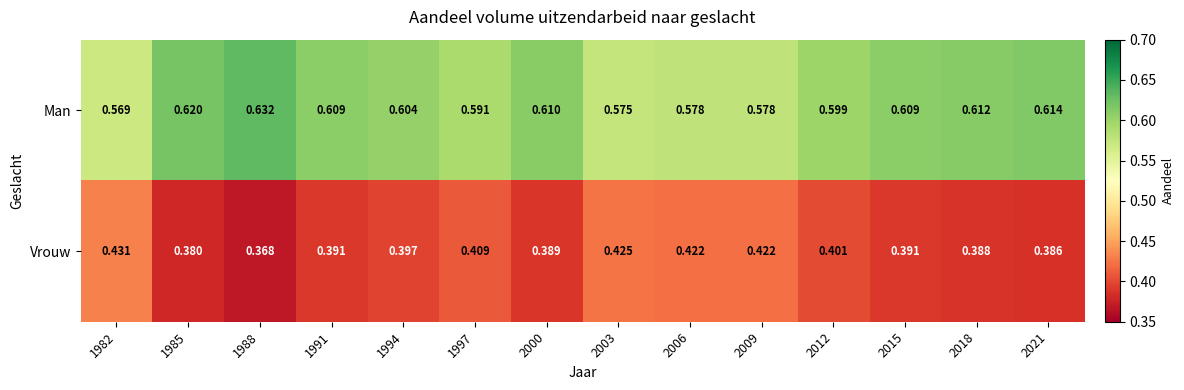

At which category does the chart reach its minimum across all series?

1988